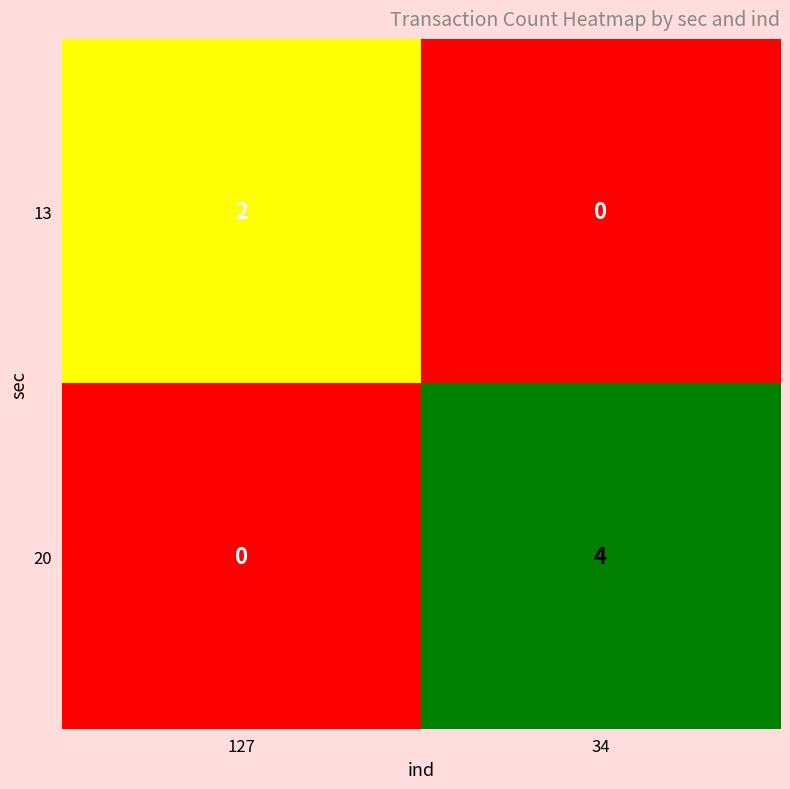

The value of 13 at 34 is 0. True or false?

True